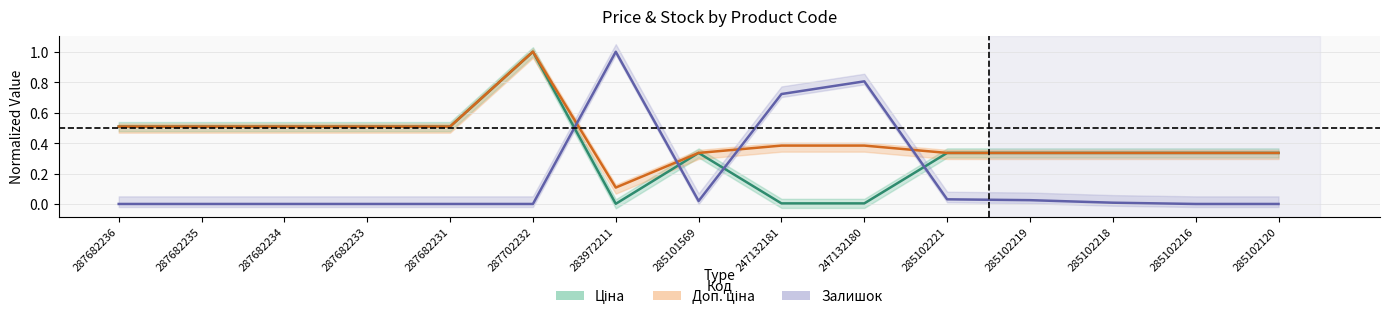

What is the sum of the Ціна values at 287702232 and 247132181?

1.0